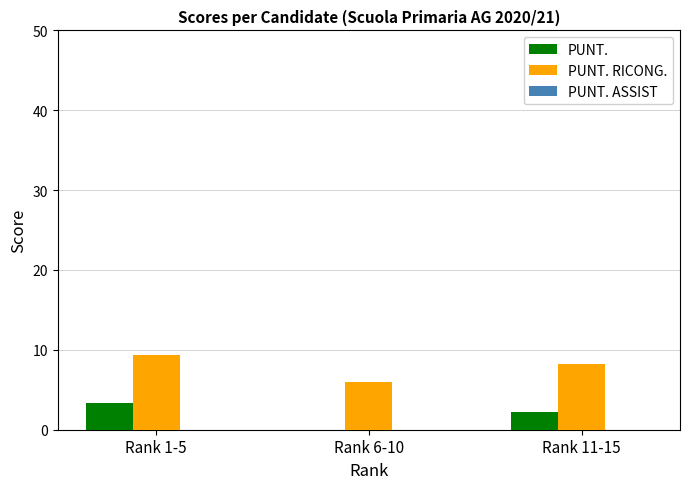

Is it true that PUNT. equals 3.4 at Rank 1-5?

True